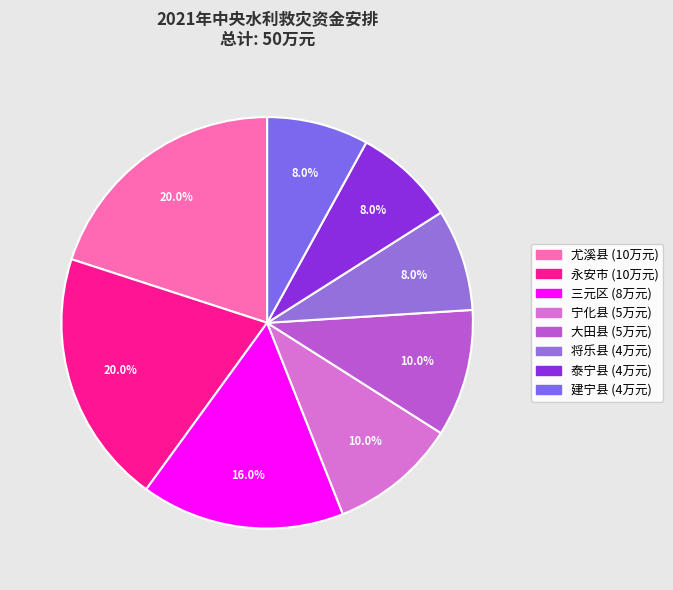

Is it true that 永安市 is 20% of the pie?

True